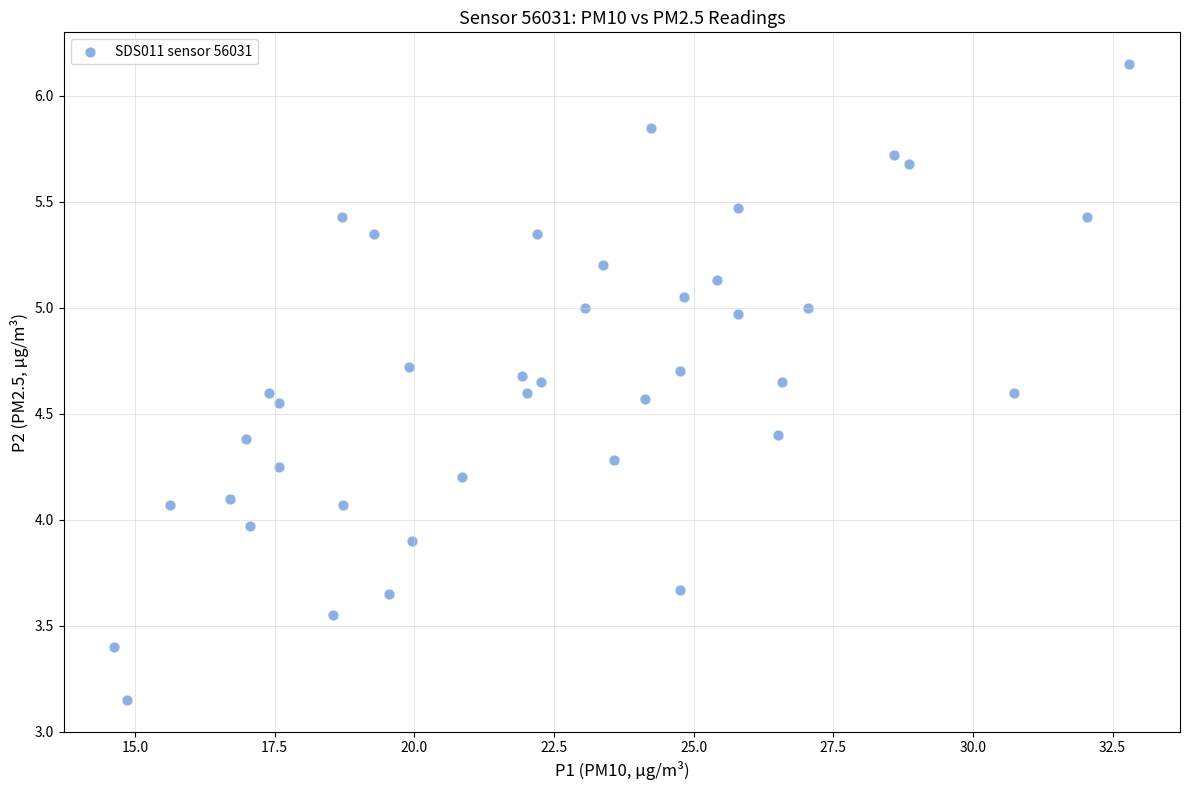

What is the range of Y values (max minus min)?

3.0